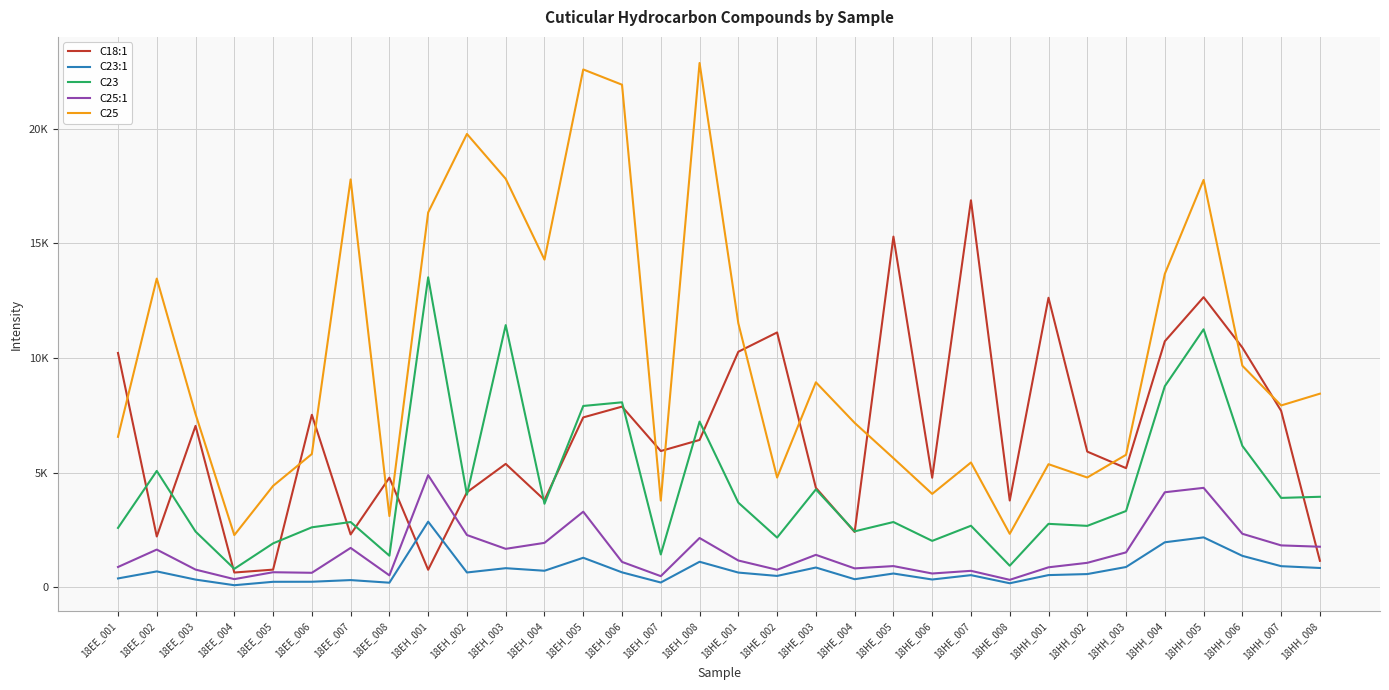

List the labels in order of C18:1 value, largest first.

18HE_007, 18HE_005, 18HH_005, 18HH_001, 18HE_002, 18HH_004, 18HH_006, 18HE_001, 18EE_001, 18EH_006, 18HH_007, 18EE_006, 18EH_005, 18EE_003, 18EH_008, 18EH_007, 18HH_002, 18EH_003, 18HH_003, 18EE_008, 18HE_006, 18HE_003, 18EH_002, 18EH_004, 18HE_008, 18HE_004, 18EE_007, 18EE_002, 18HH_008, 18EE_005, 18EH_001, 18EE_004